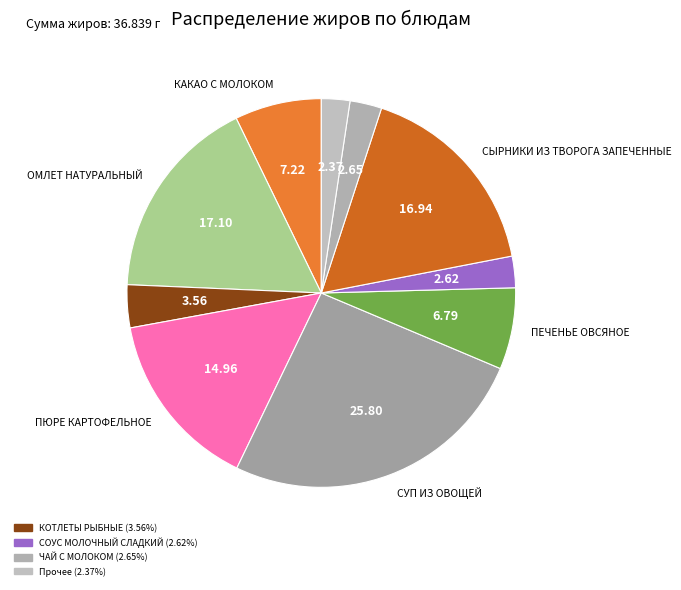

How many segments does this pie chart have?

10